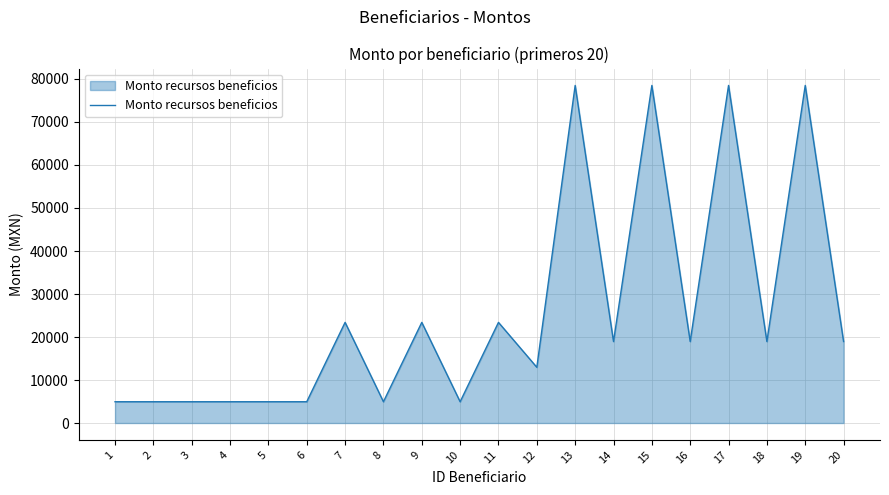

What is the difference between the values at 20 and 10?

13999.3